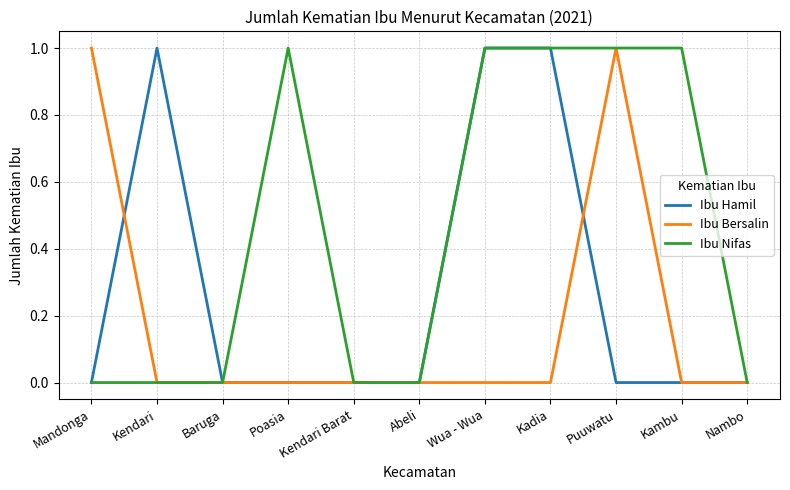

Which series has the largest total across all categories?

Ibu Nifas